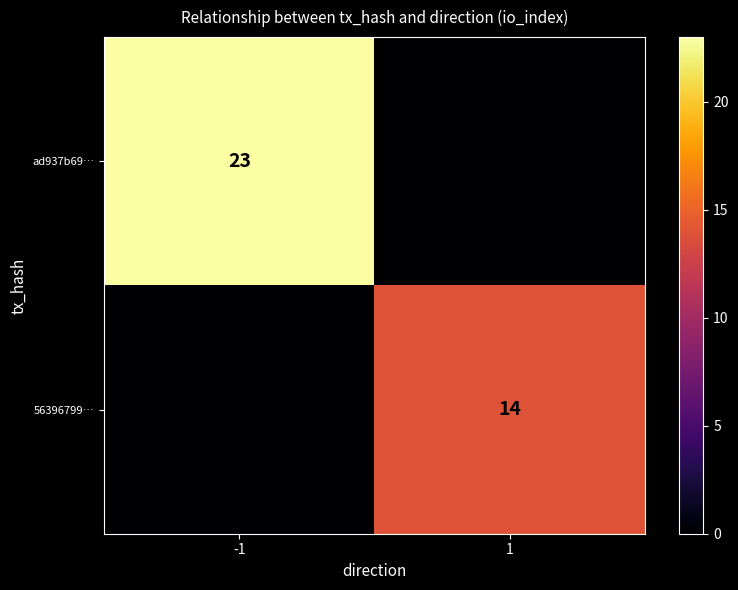

True or false: ad937b69… has a value of 23 at -1.

True